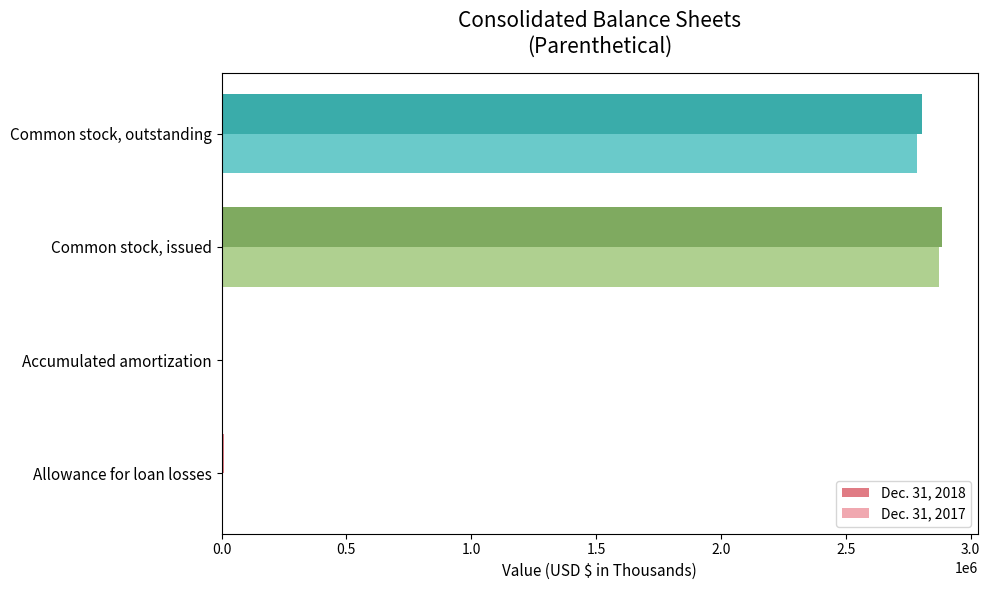

What is the total value across all series at Common stock, outstanding?

5591997